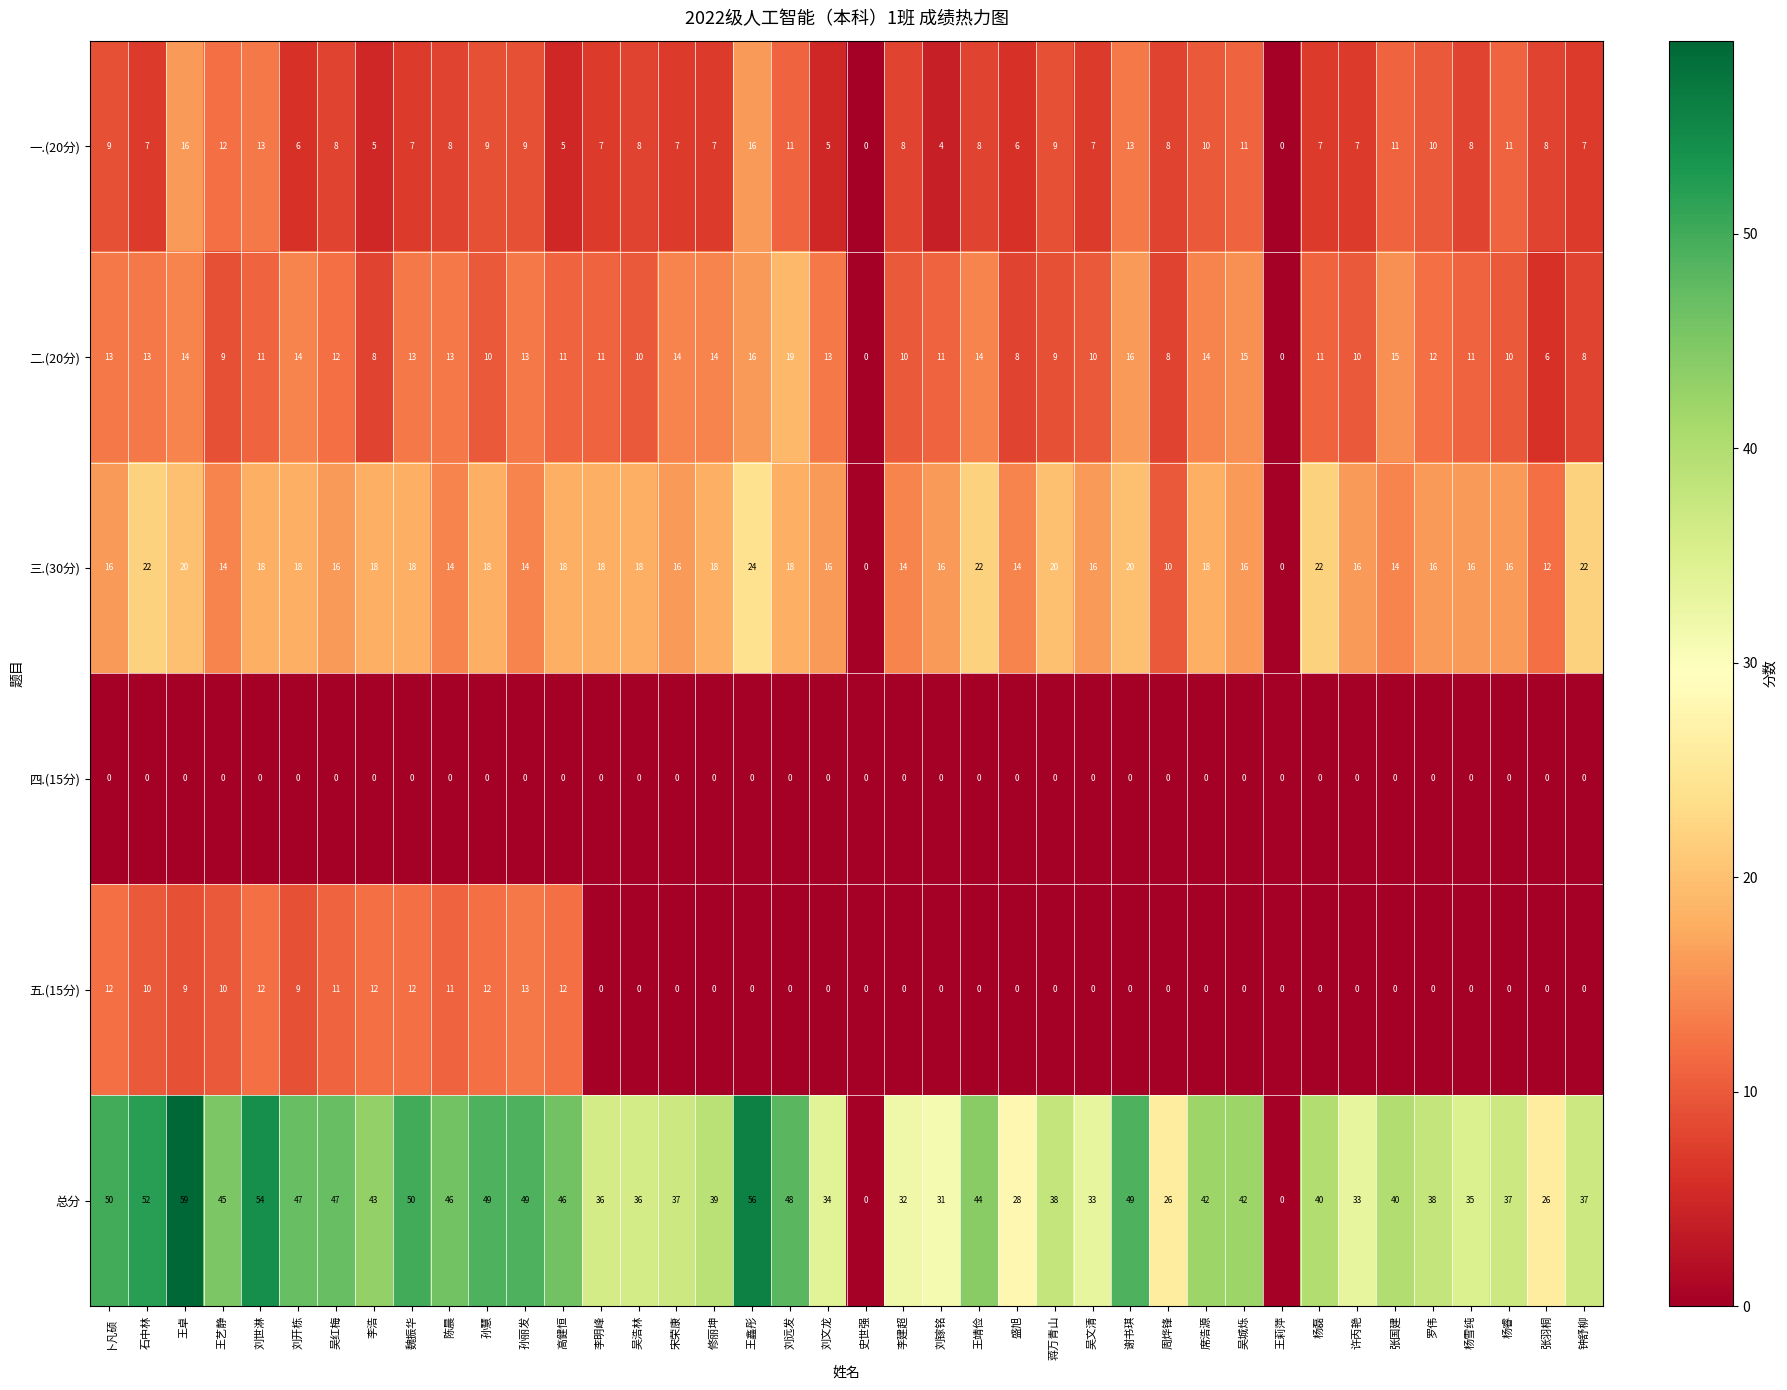

What value does the 二.(20分) series have at 罗伟, to the nearest 10?

10